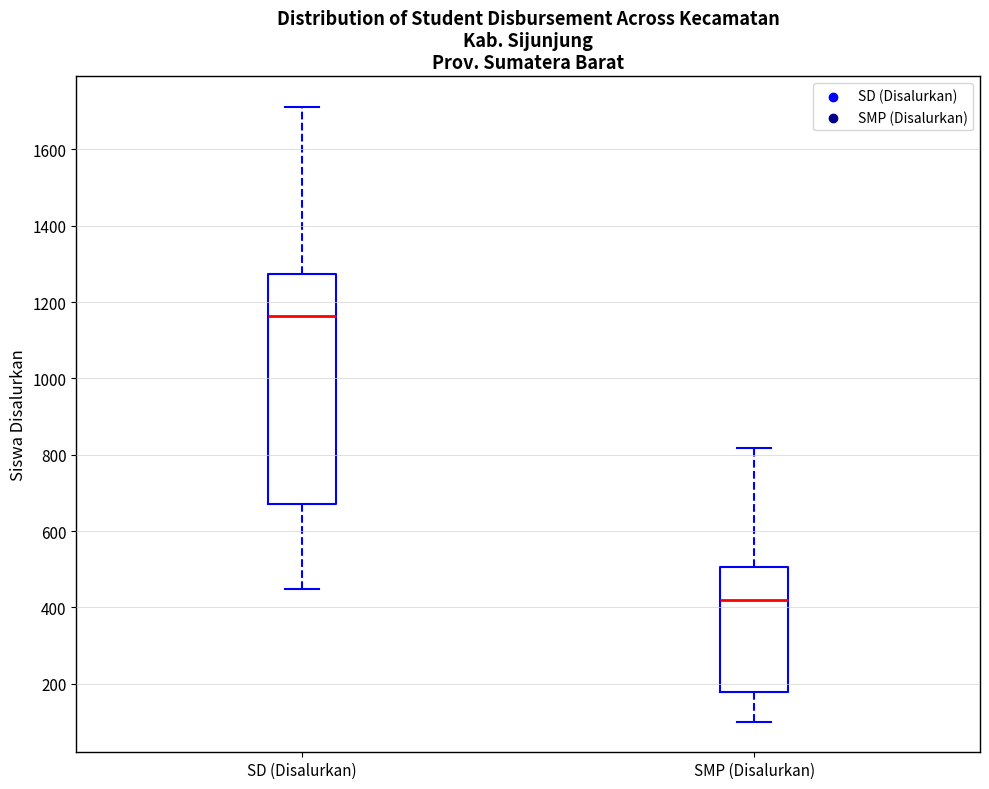

Which box has the lowest median line?

SMP (Disalurkan)